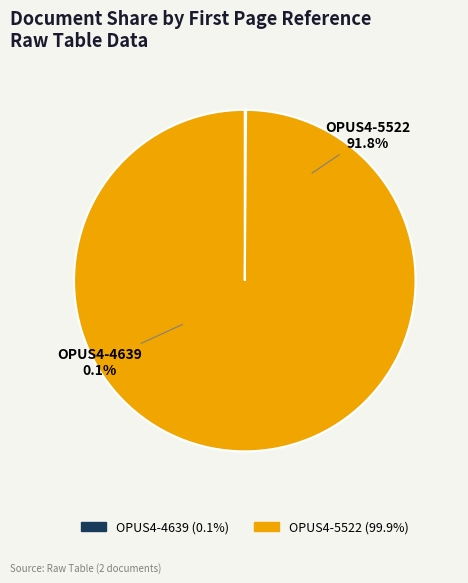

Does OPUS4-4639 represent more than half of the total?

No